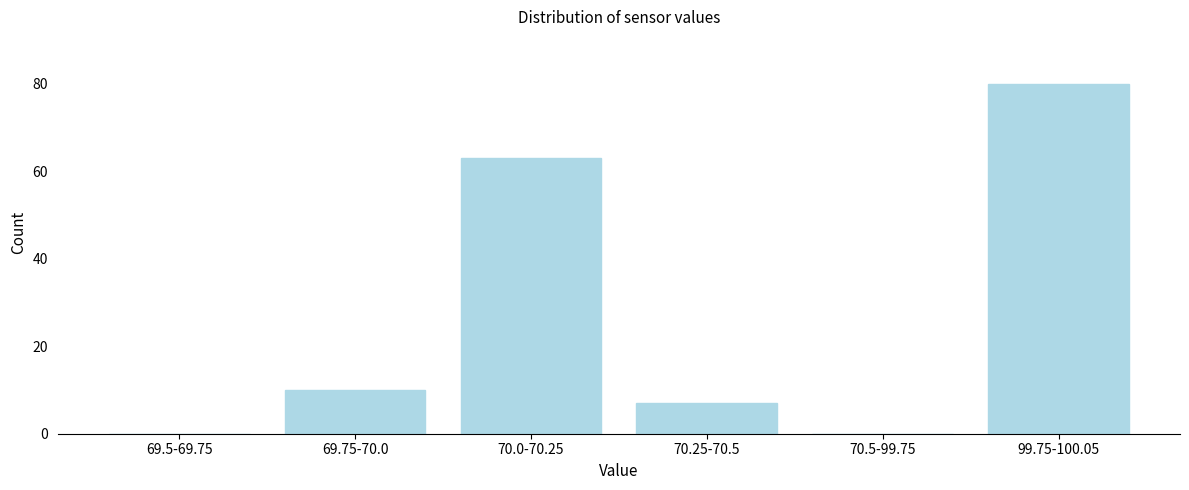

Reading left to right, list all the values displayed in this chart.

69.5-69.75=0	69.75-70.0=10	70.0-70.25=63	70.25-70.5=7	70.5-99.75=0	99.75-100.05=80